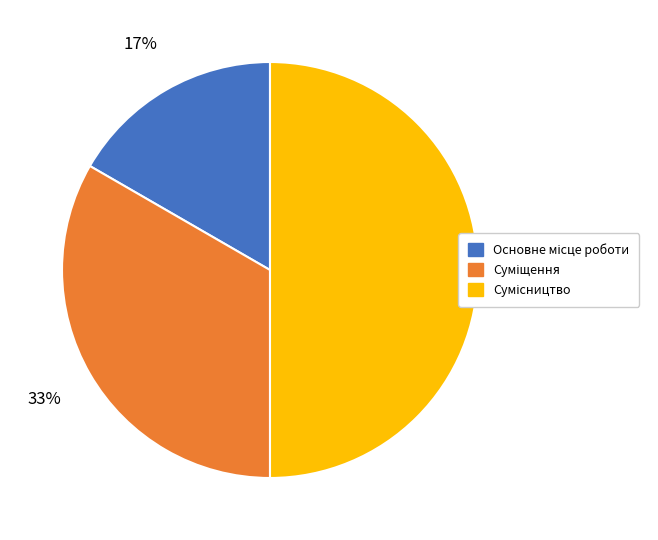

To the nearest percent, what is the difference between the largest and smallest slice percentages?

33%